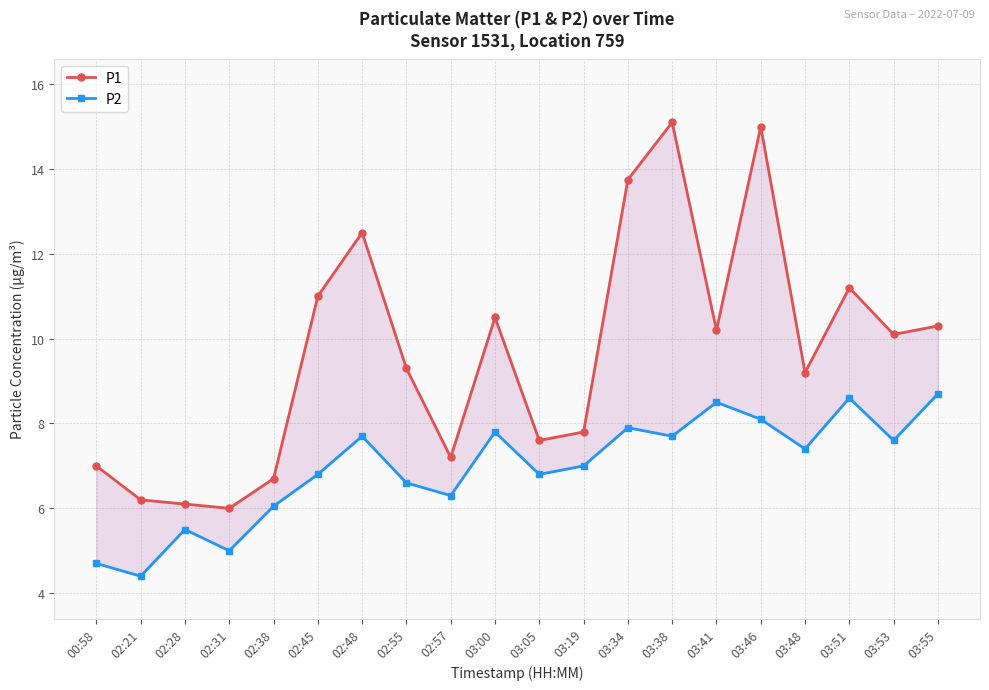

Rank the categories by P1 value from lowest to highest.

02:31, 02:28, 02:21, 02:38, 00:58, 02:57, 03:05, 03:19, 03:48, 02:55, 03:53, 03:41, 03:55, 03:00, 02:45, 03:51, 02:48, 03:34, 03:46, 03:38